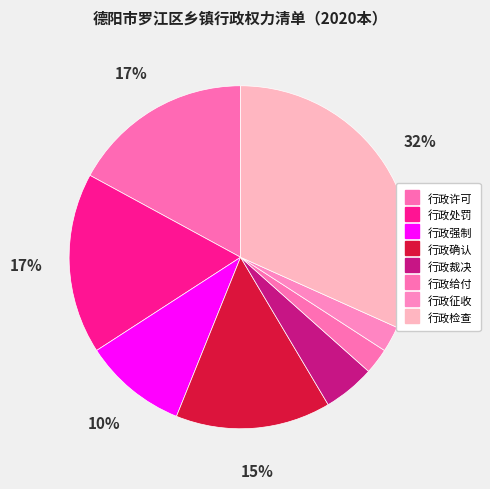

What is the smallest slice in the pie chart?

行政给付